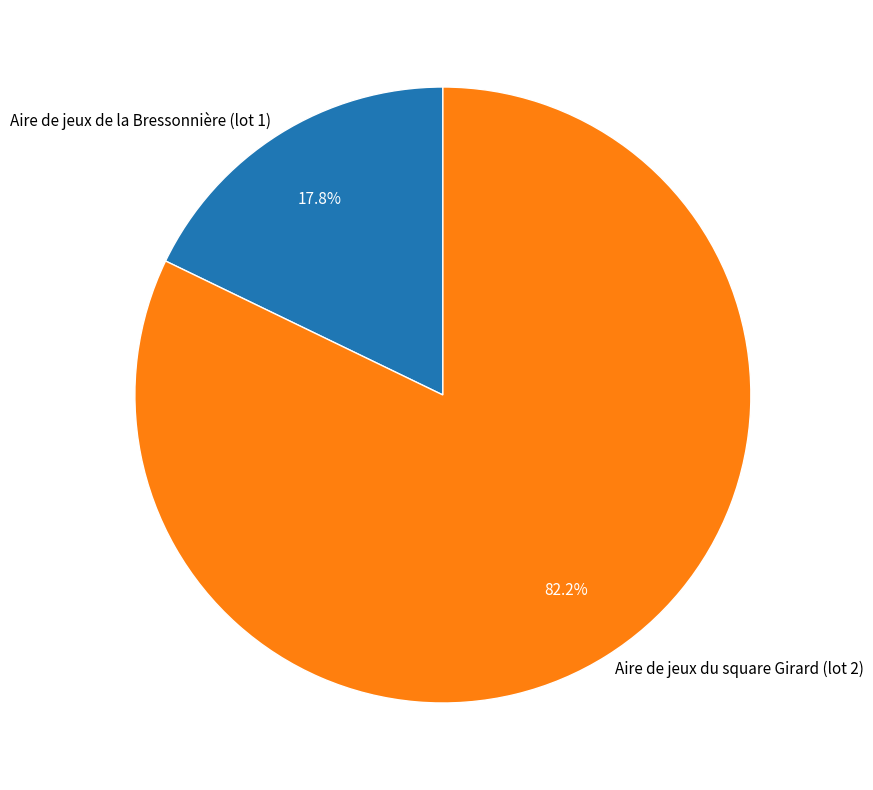

What is the majority slice?

Aire de jeux du square Girard (lot 2)